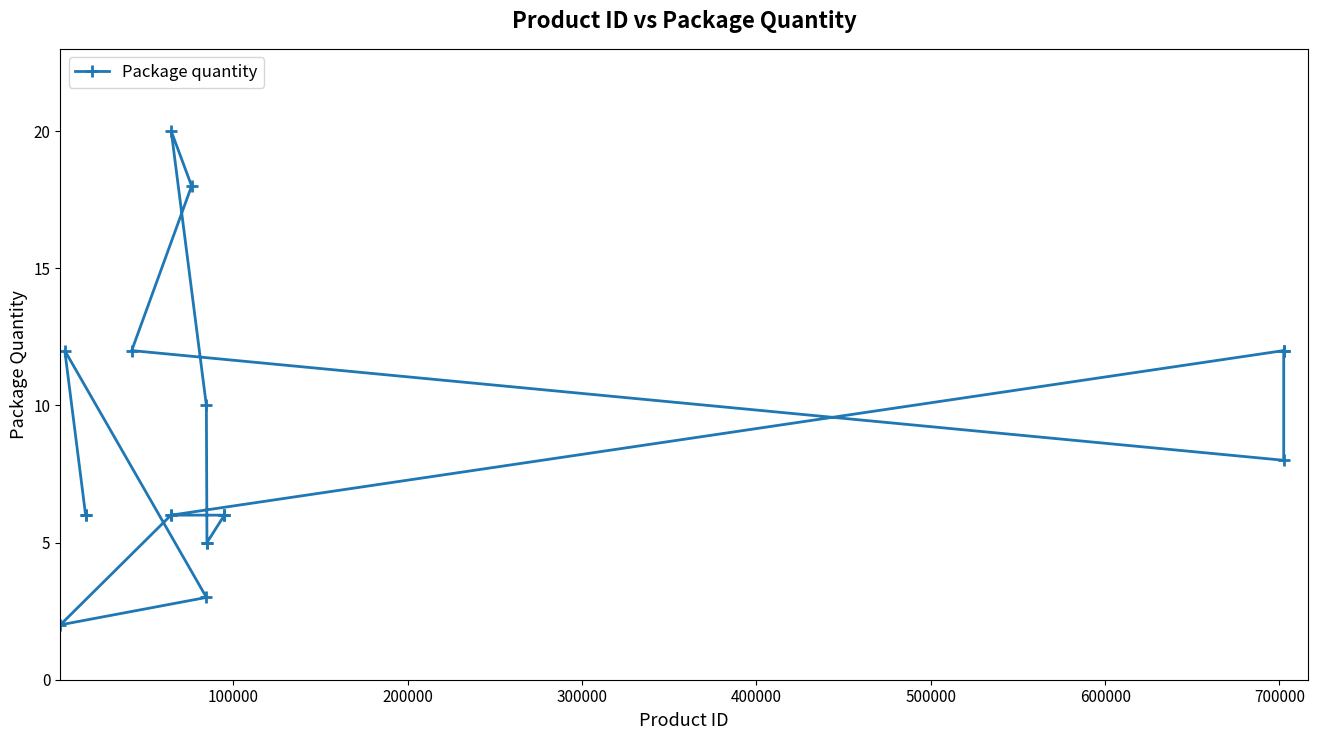

Reading left to right, what are all the values shown in this chart?

2	12	6	6	12	6	6	20	18	10	3	5	5	6	6	6	12	8	12	12